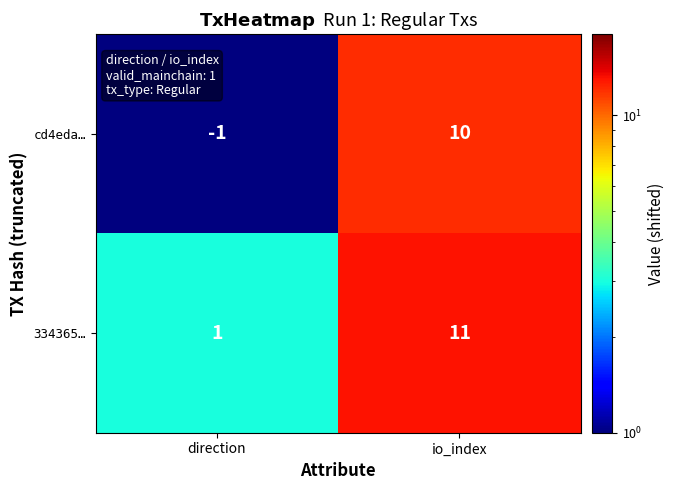

What is the sum of the 334365… values at io_index and direction?

12